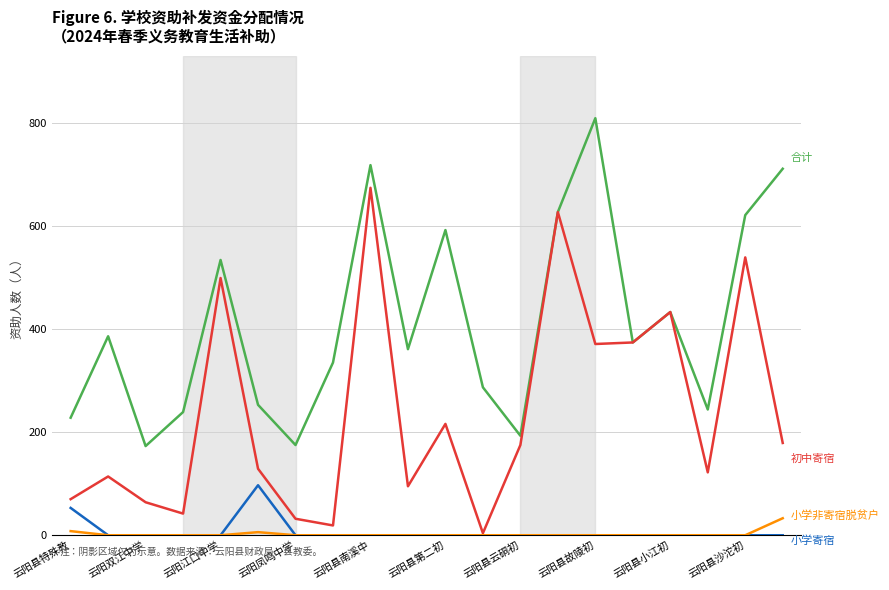

At which category does the chart reach its peak across all series?

云阳县故陵初